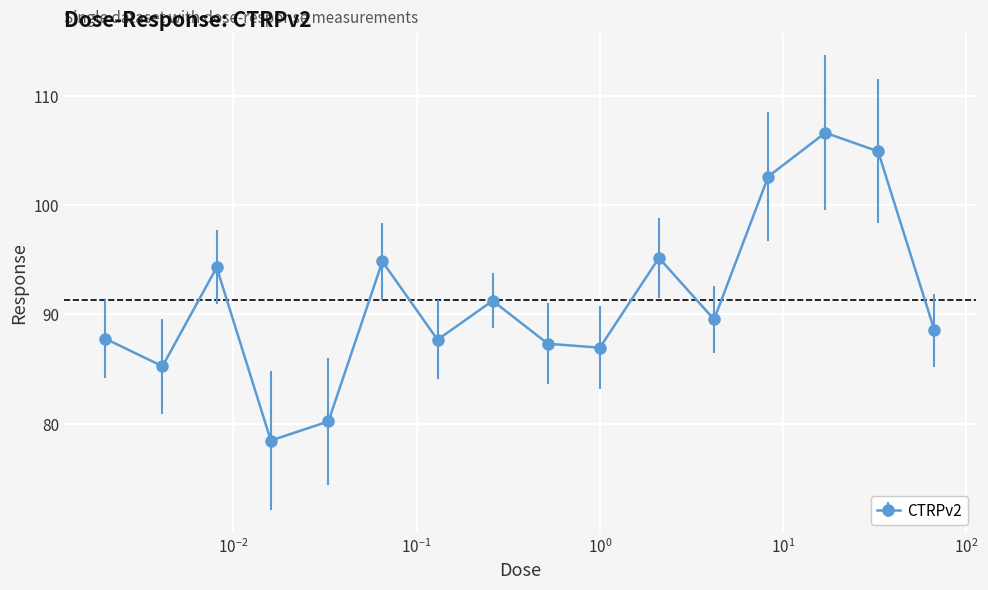

True or false: the data has more than 0 interior local peaks.

True